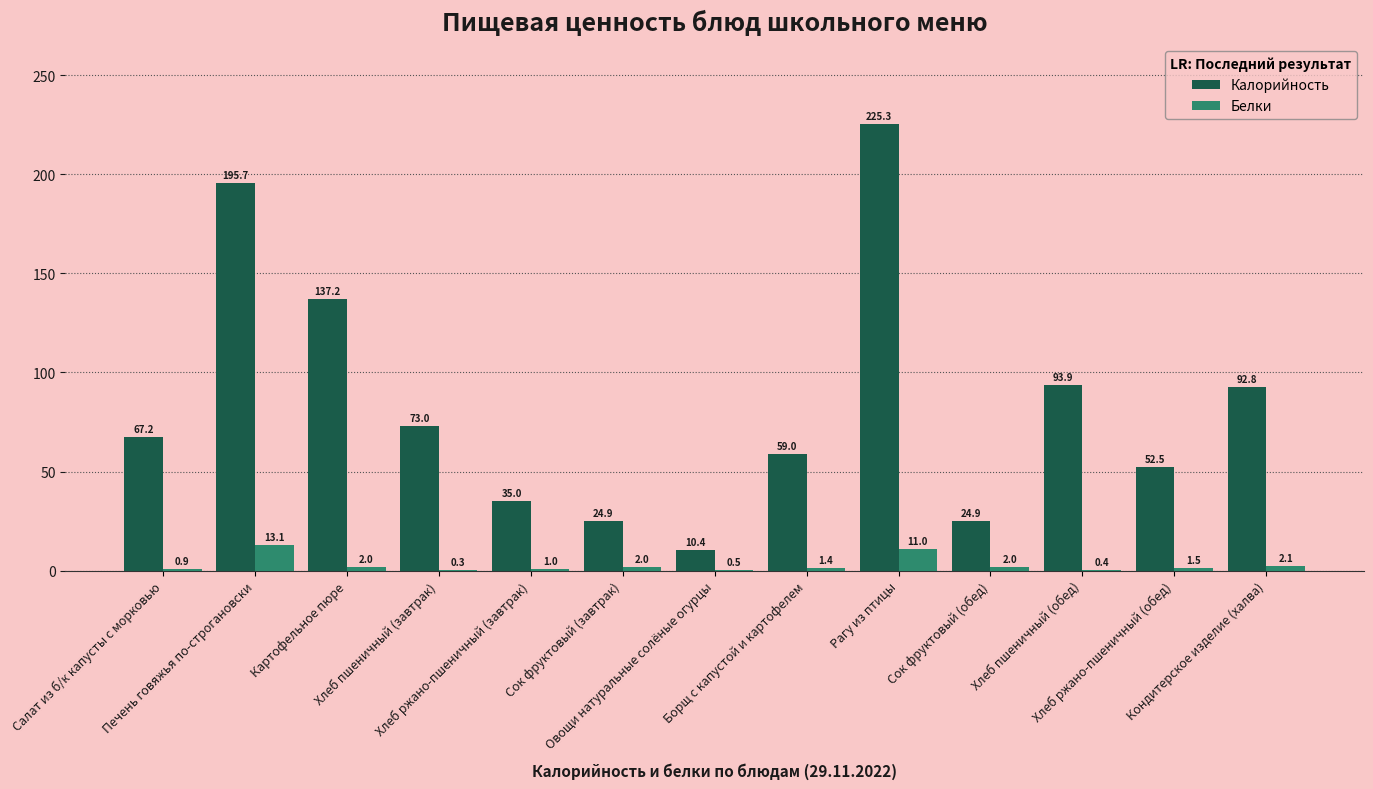

What is the greatest value displayed?

225.3